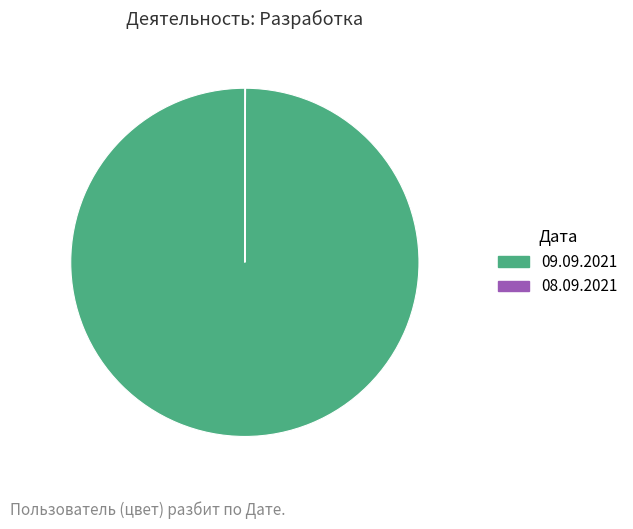

What is the largest slice in the pie chart?

09.09.2021